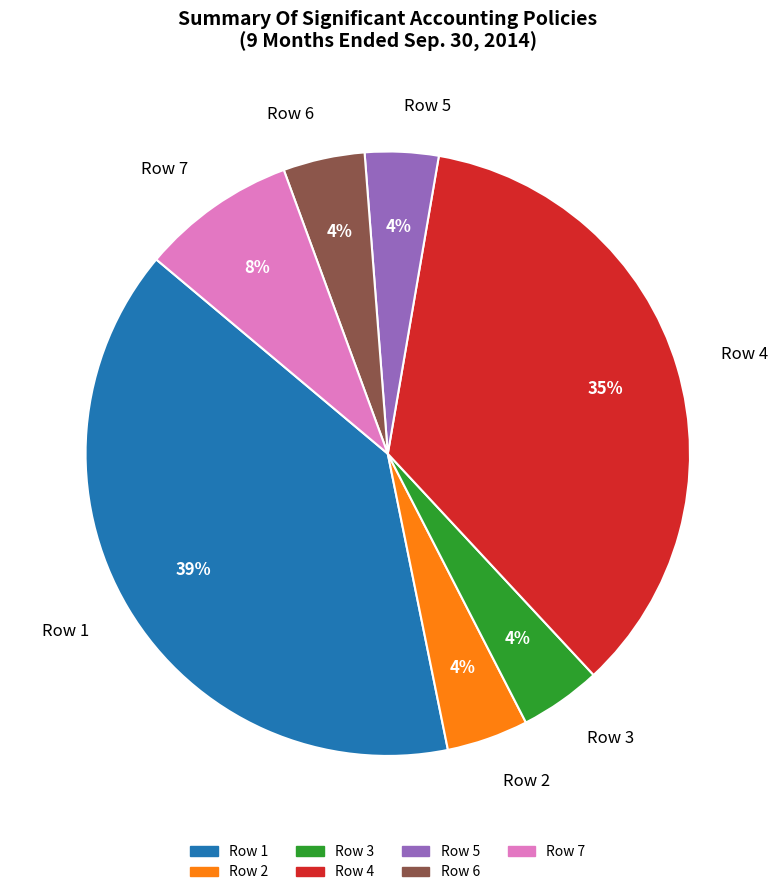

What percentage is the Row 7 slice, to the nearest percent?

8%